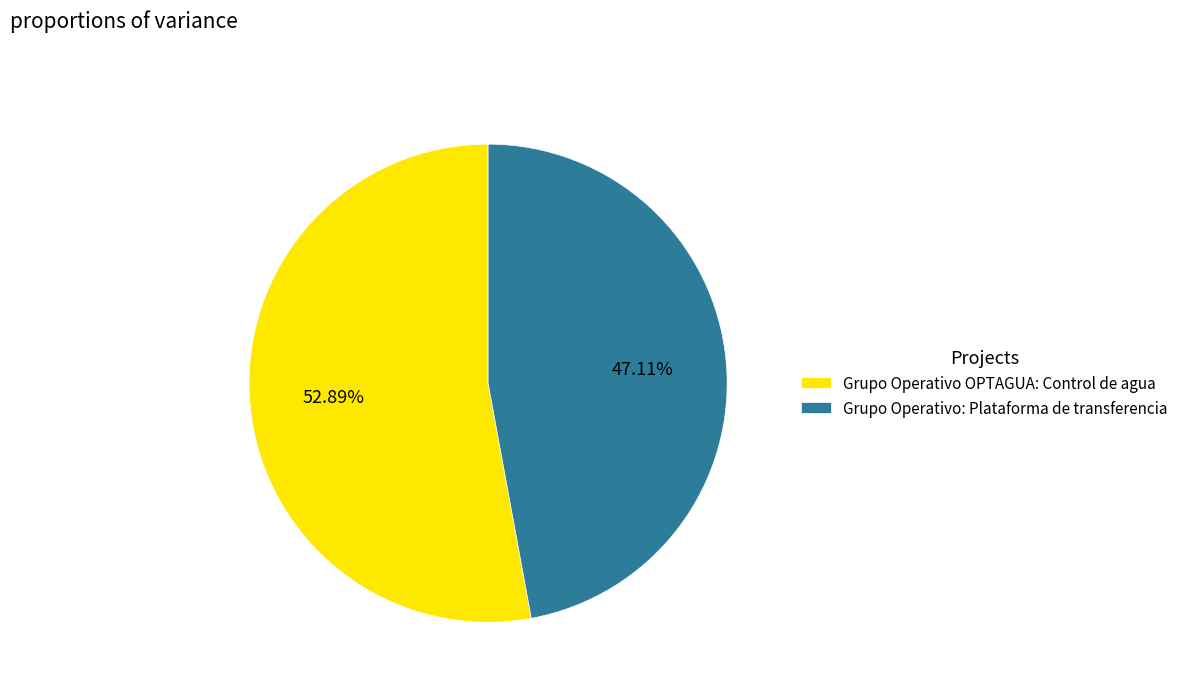

To the nearest percent, what is the difference between the Grupo Operativo OPTAGUA: Control de agua and Grupo Operativo: Plataforma de transferencia slice percentages?

6%